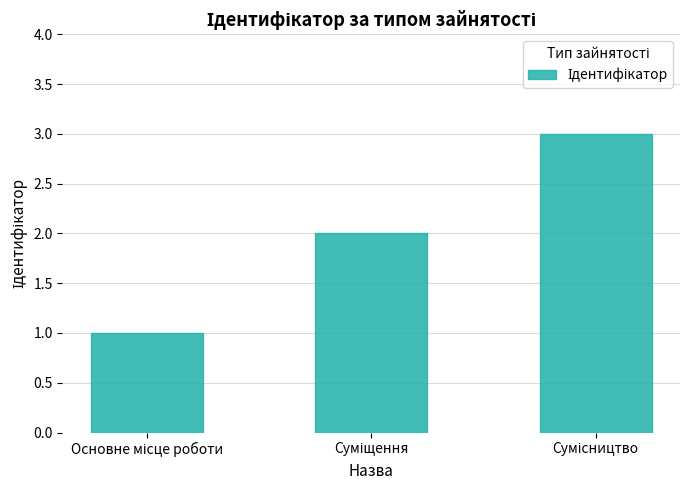

What is the greatest value displayed?

3